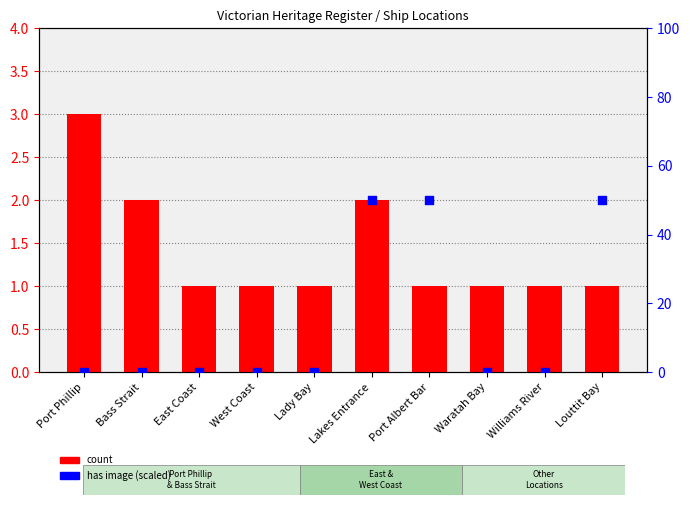

Is the value of has image (scaled) at Port Albert Bar greater than the value of count at Louttit Bay?

Yes